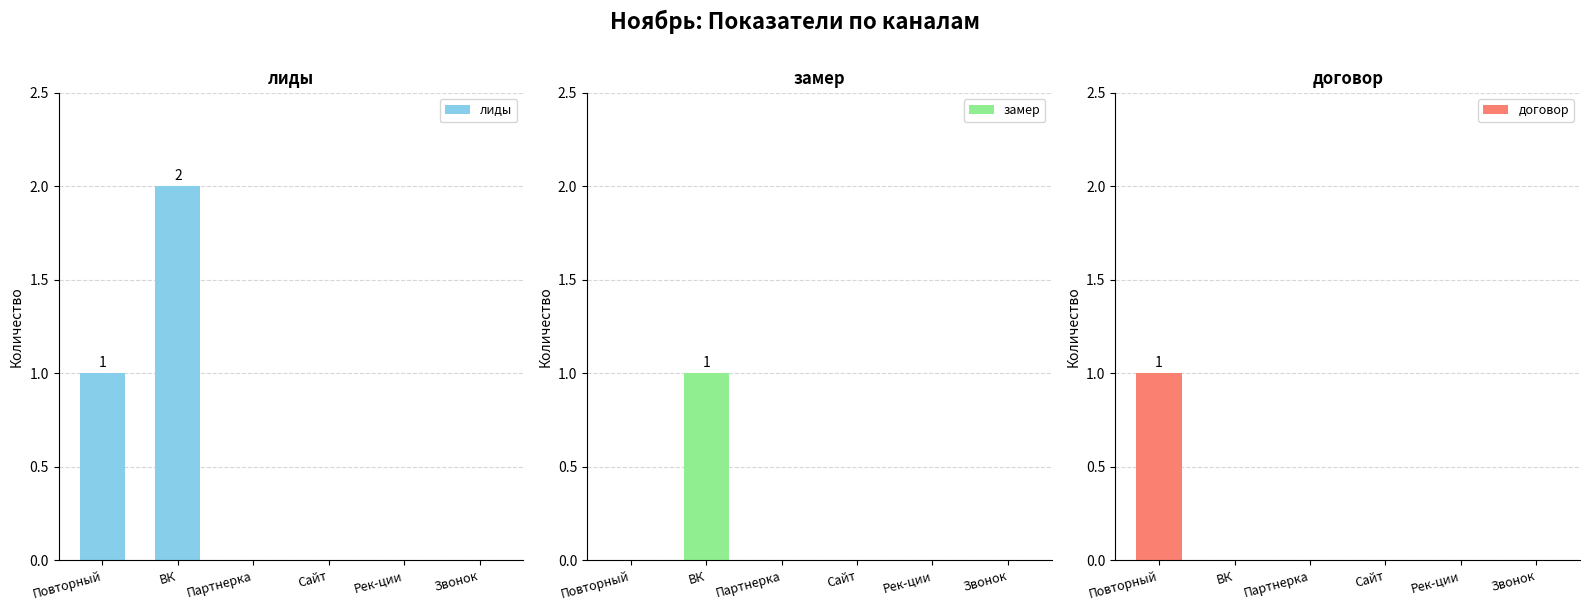

What are all the series names shown in the legend?

лиды, замер, договор